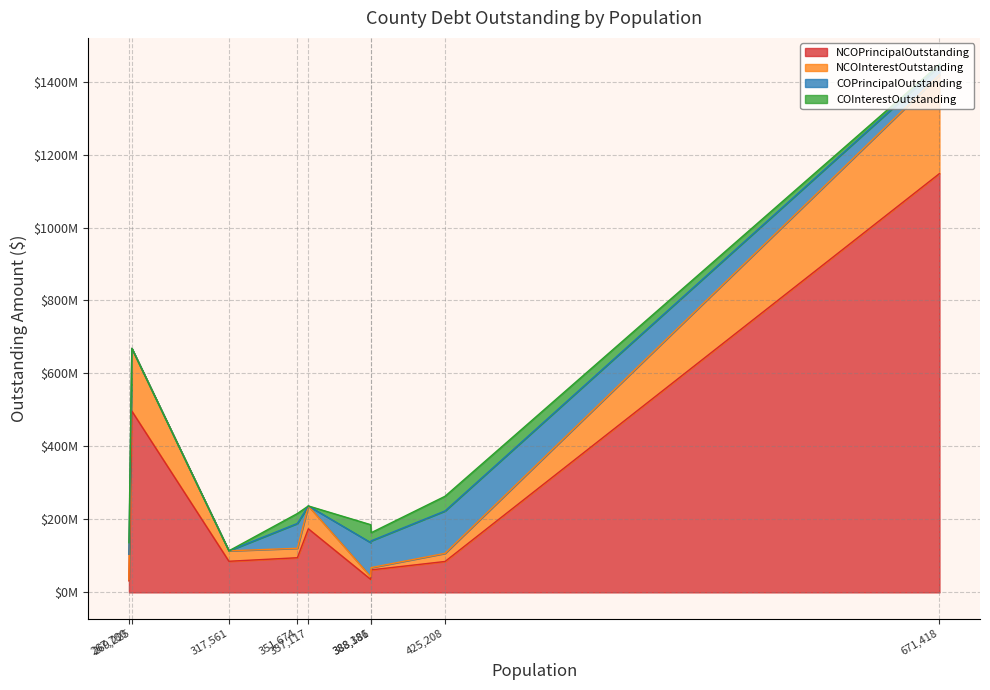

Which series has the largest range (max minus min)?

NCOPrincipalOutstanding